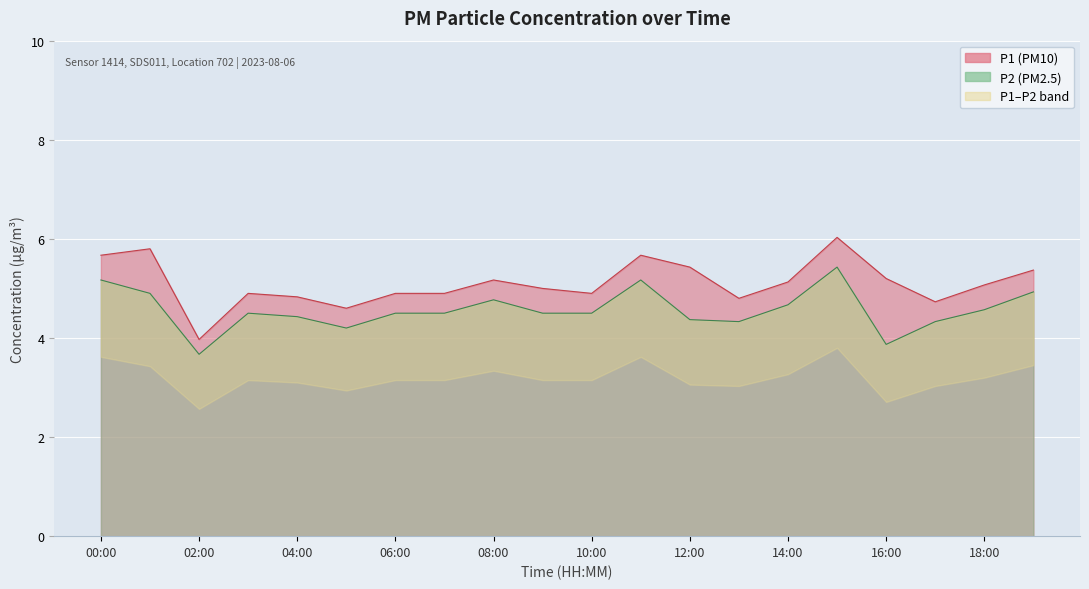

What position from the left is 08:00?

9